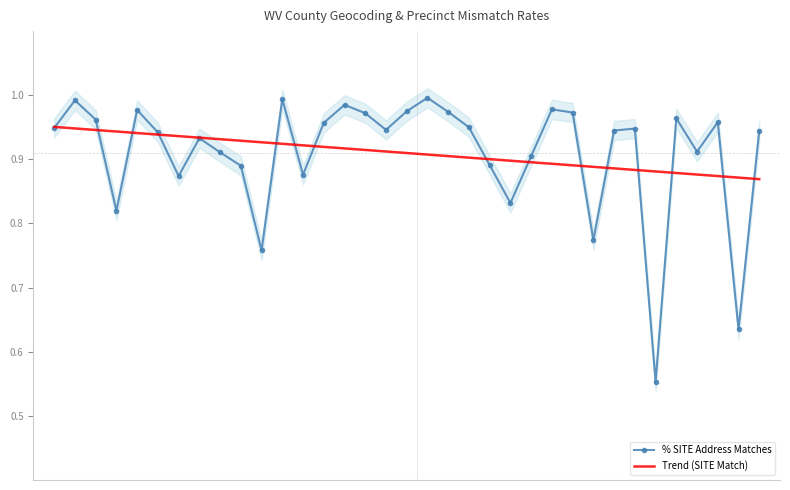

At which category does % SITE Address Matches reach its first local valley?

3